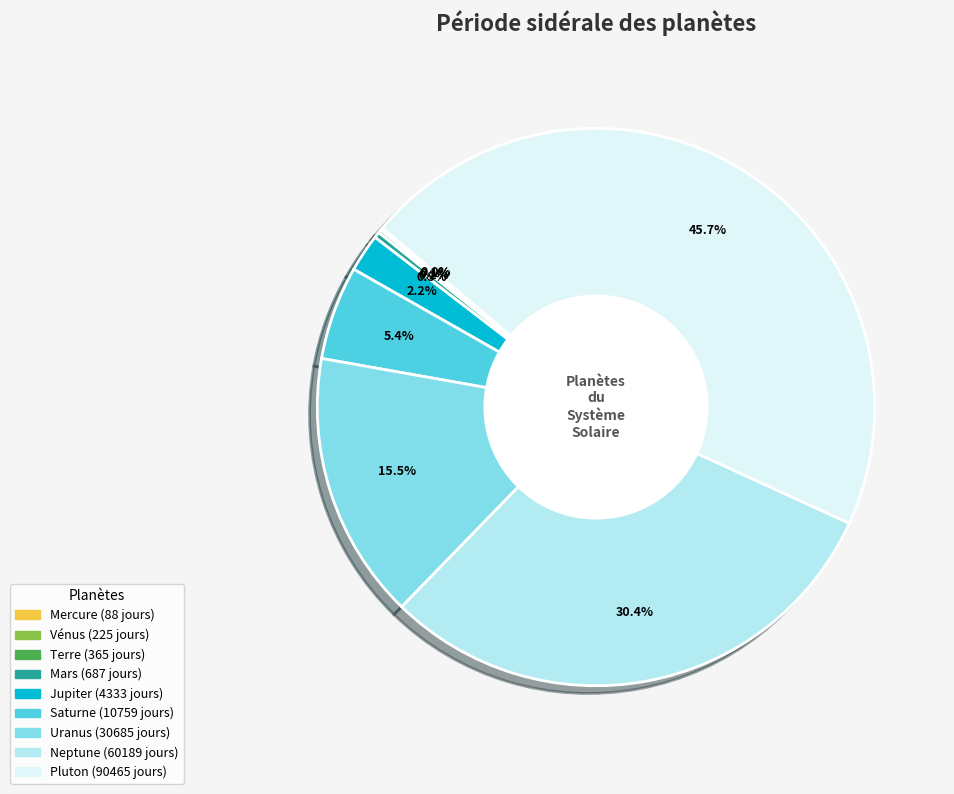

Does any single category account for the majority?

No